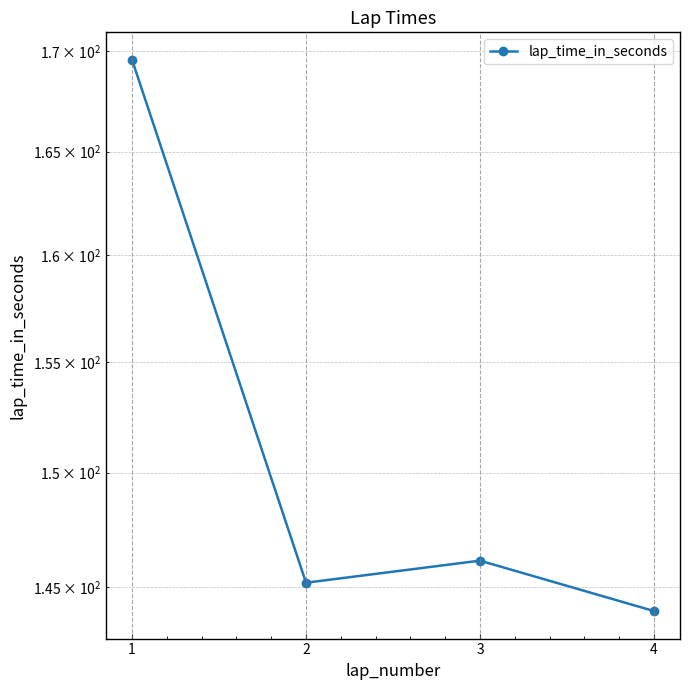

What is the sum of the values at 3 and 1?

315.7